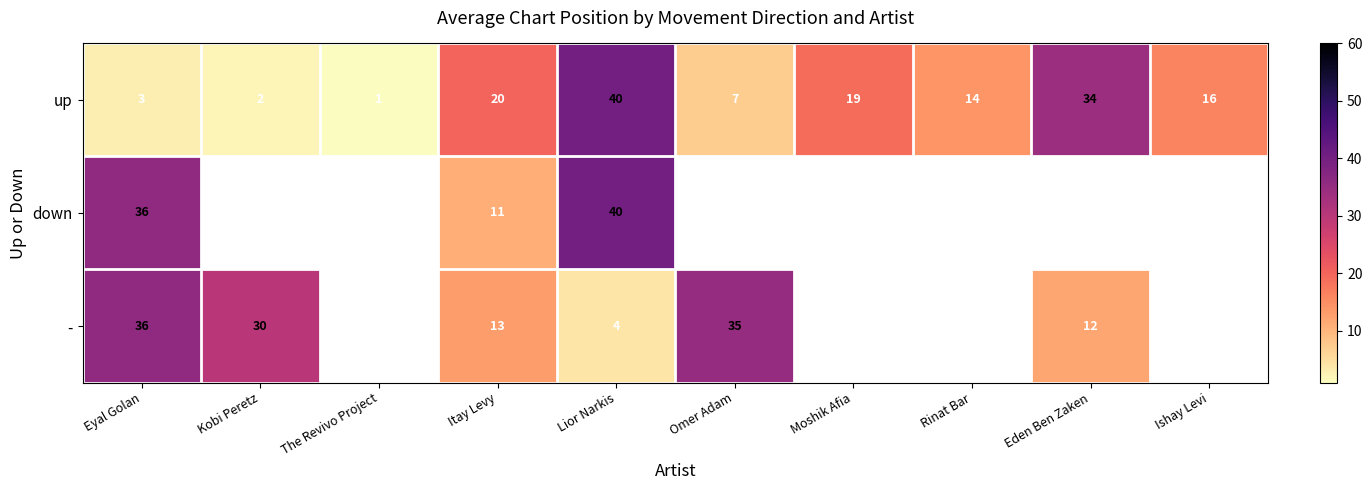

What is the sum of all up values?

156